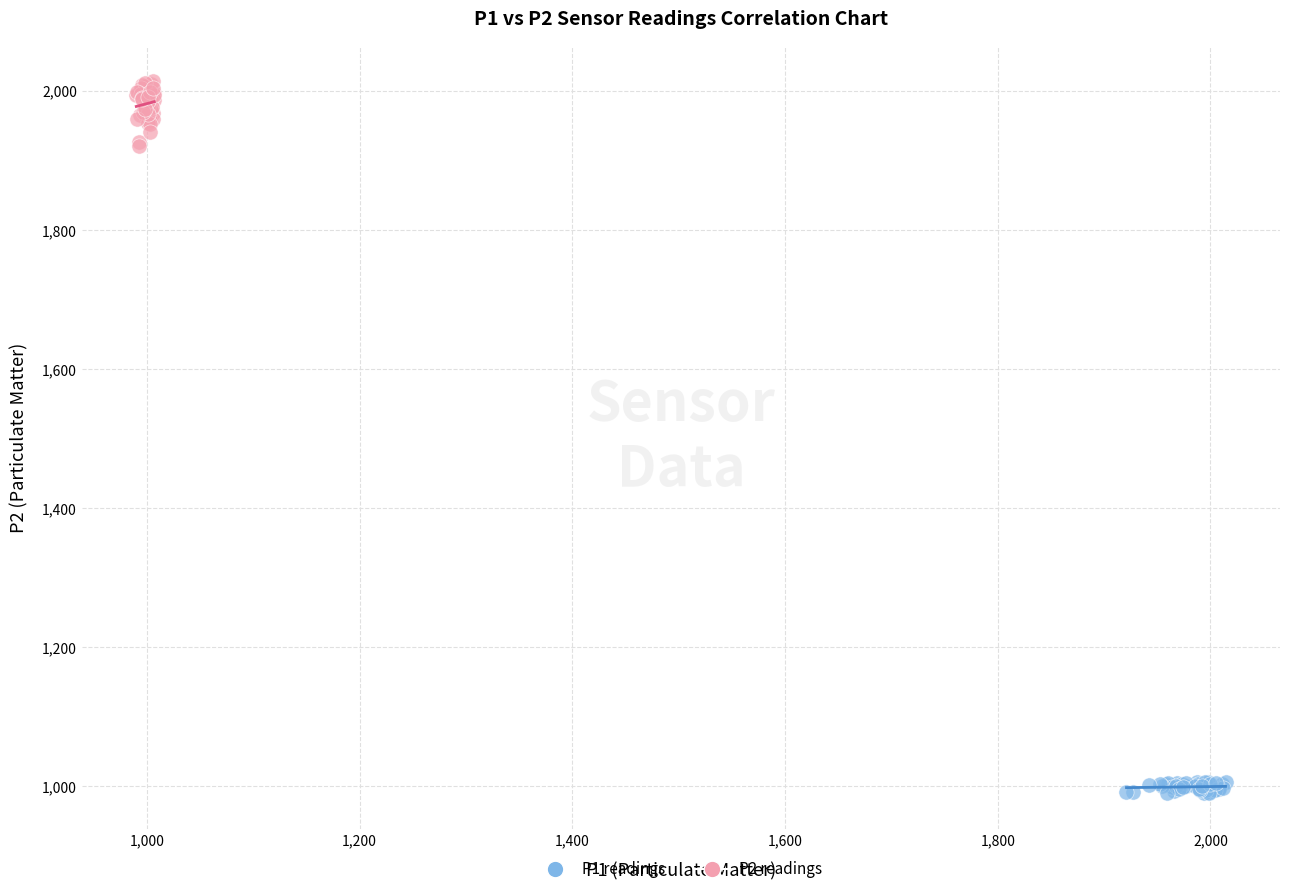

Which series has the largest Y range (max minus min)?

P2 readings